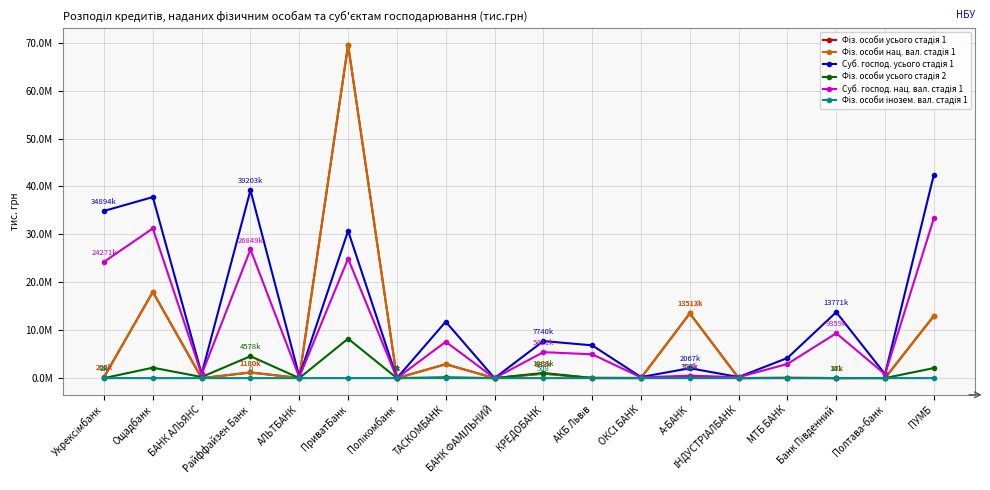

Does the chart have visible grid lines?

Yes